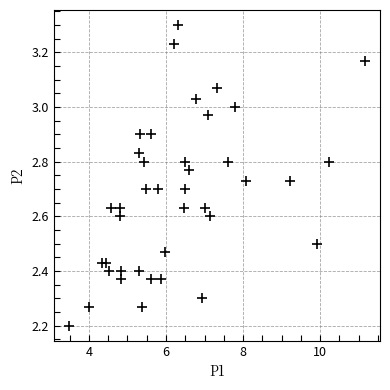

What is the range of Y values (max minus min)?

1.1